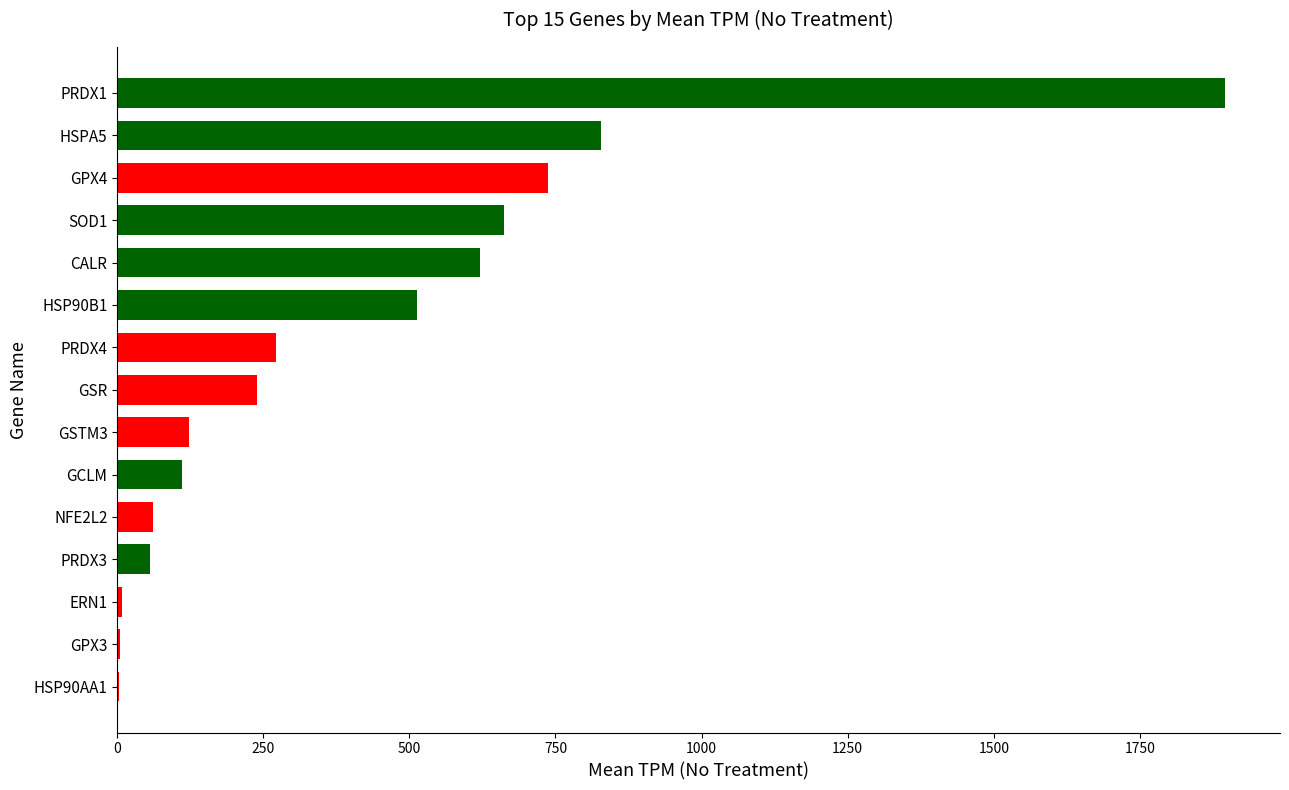

What is the ratio of the value at CALR to the value at PRDX1?

0.3